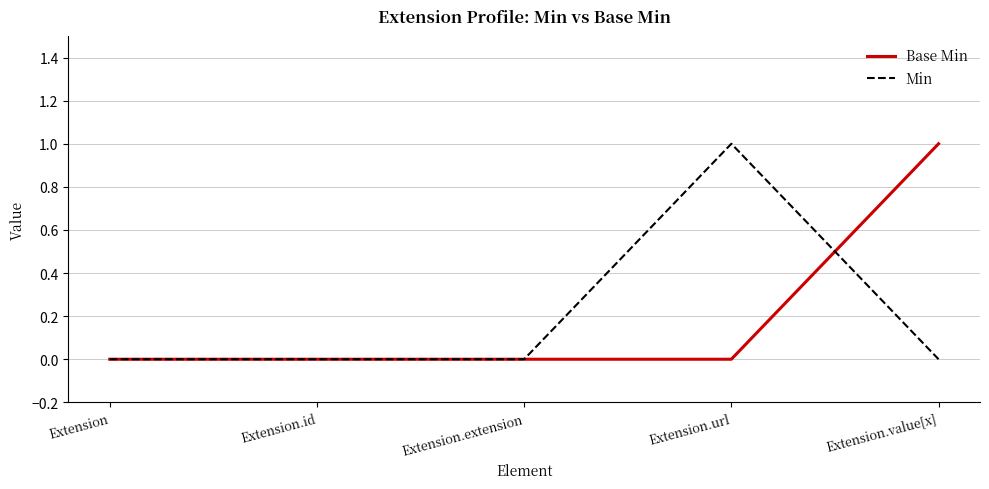

Is it true that Base Min equals -1 at Extension.id?

False